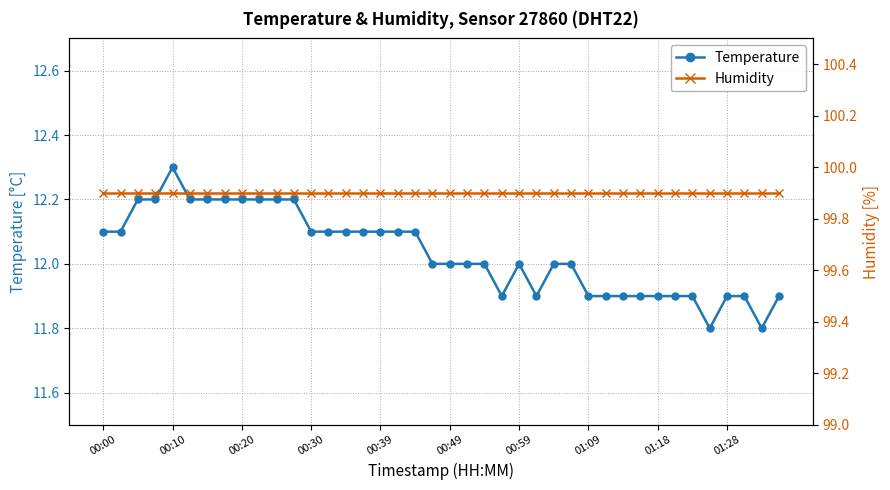

What is the highest value of the Temperature series?

12.3